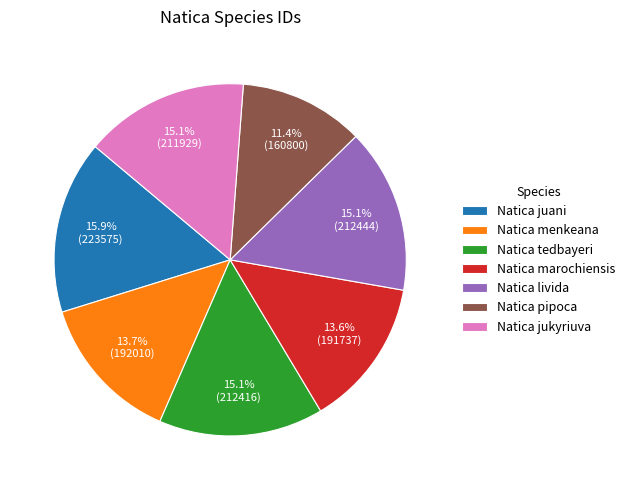

Approximately how many times larger is the value at Natica menkeana compared to Natica tedbayeri?

0.9